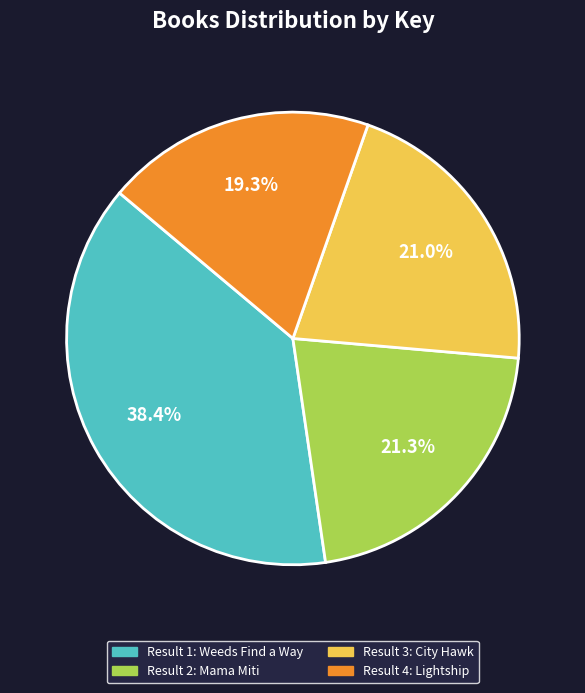

Is there a majority slice in this chart?

No